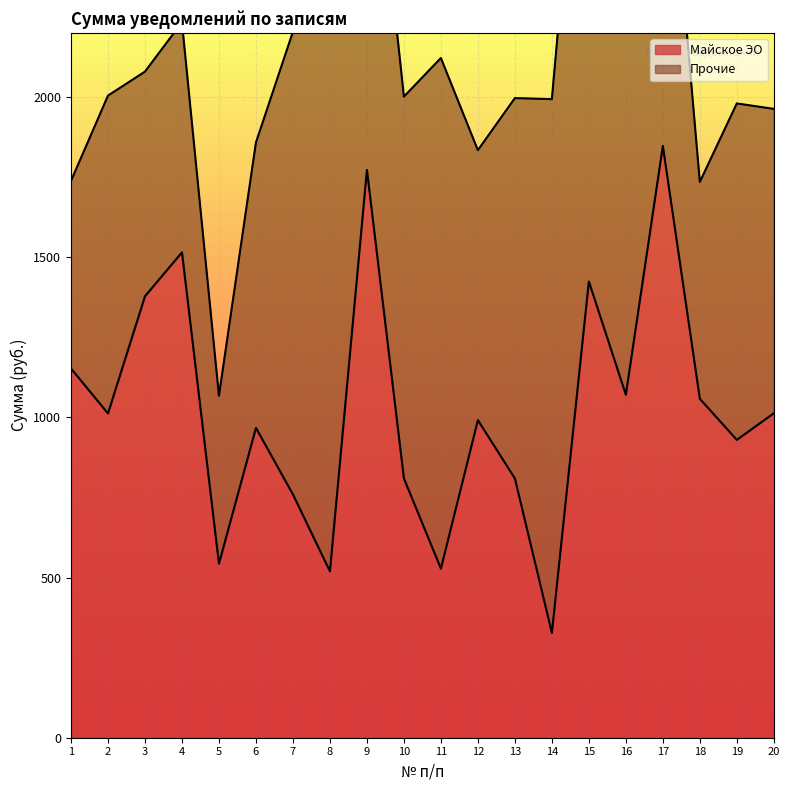

True or false: the data shows 313.0 at 8.

False